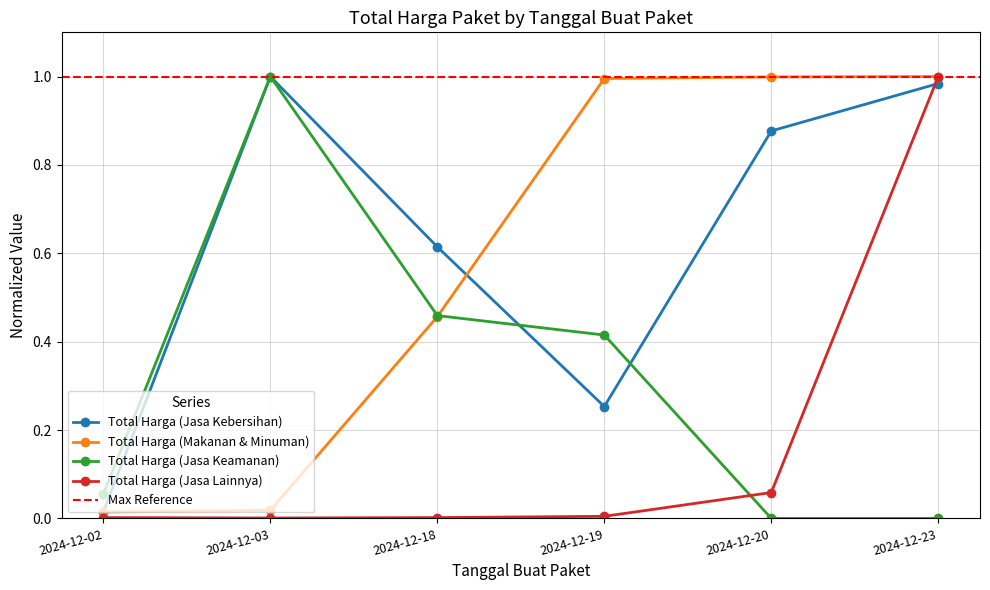

What is the value of the Total Harga (Makanan & Minuman) point at the 4th from the left?

1.0